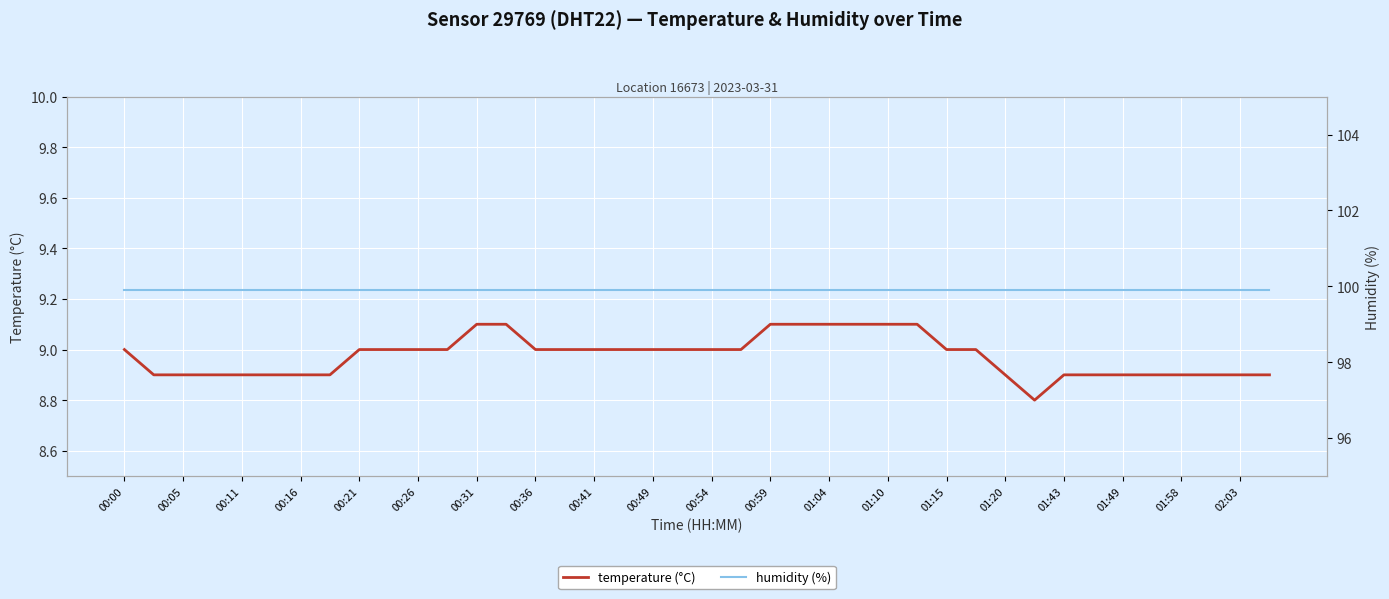

True or false: temperature has more than 0 points higher than both neighbors.

False